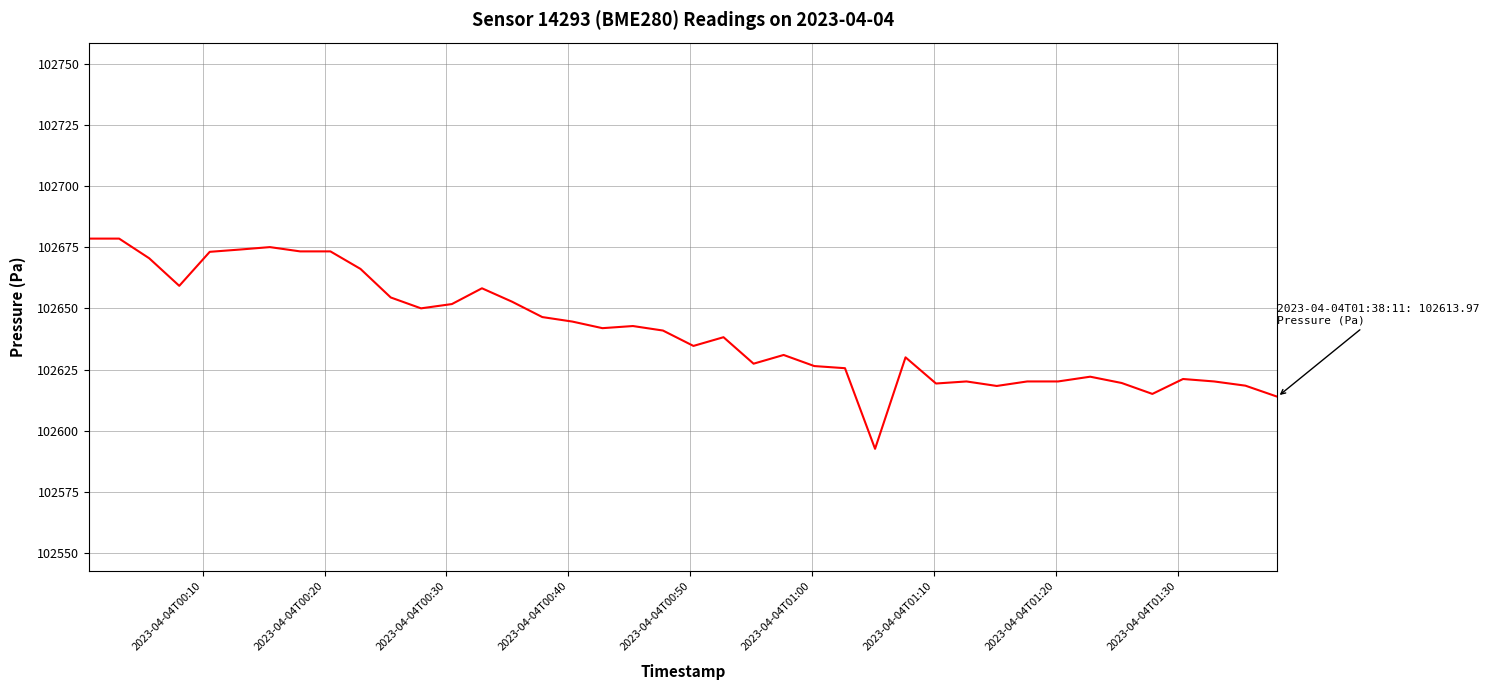

What is the maximum value shown in the chart?

102678.5